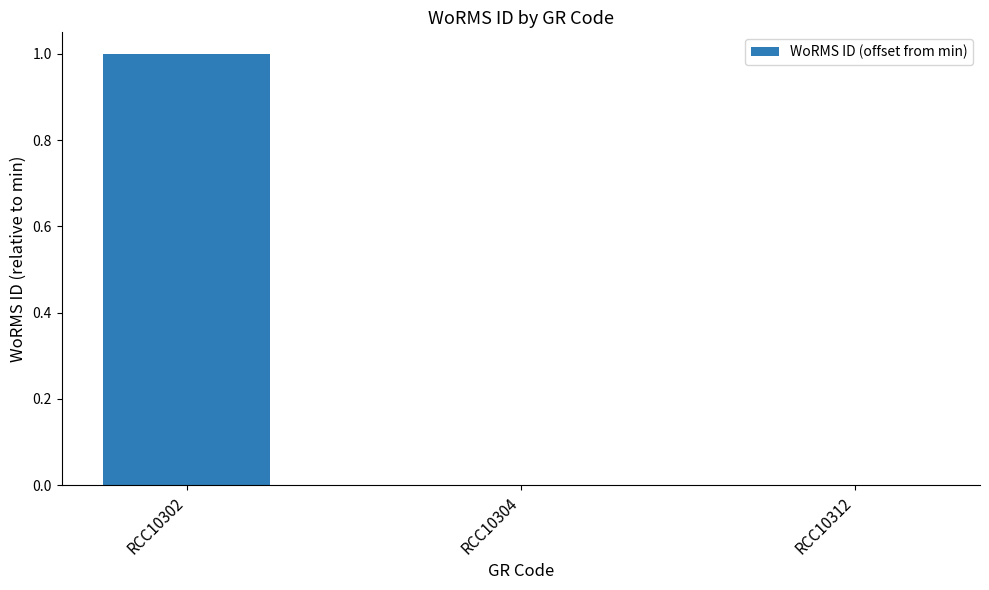

Is it true that the value at RCC10302 is 1?

True